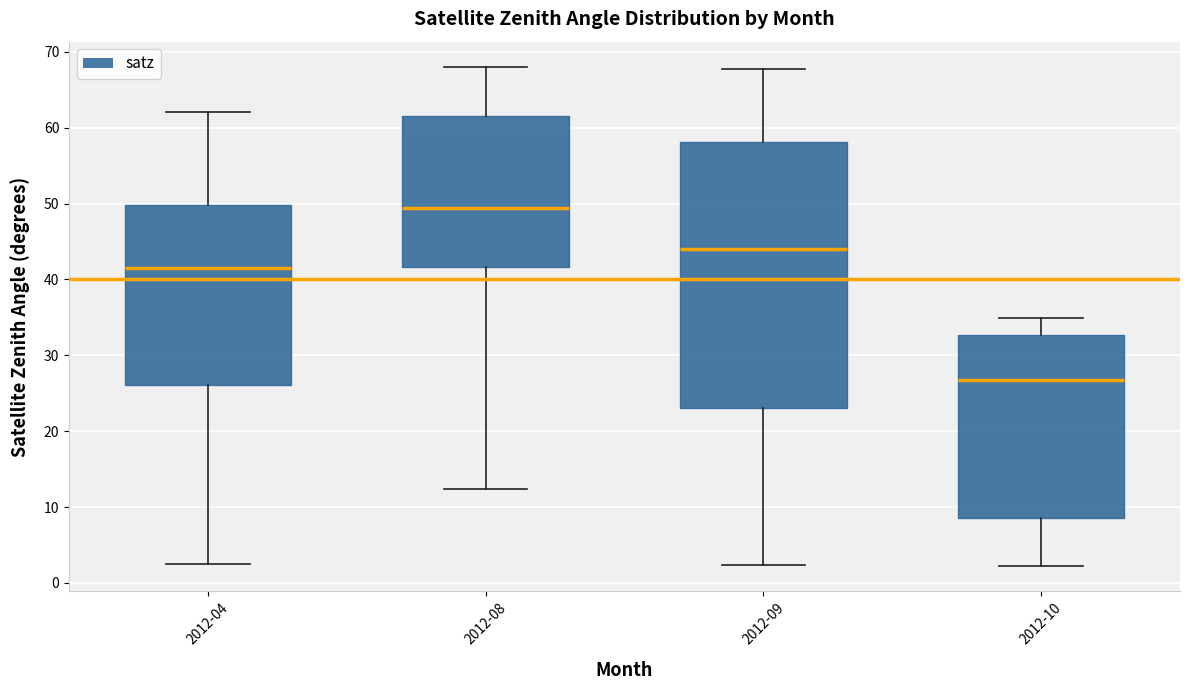

Reading left to right, transcribe this box plot: for each box, give where its median line is, the range the box spans, and where its two whiskers end, as read against the y-axis. The values are not printed on the chart, so give them approximately, as read against the axis.

2012-04: median 41, box 26 to 50, whiskers 3 to 62
2012-08: median 49, box 42 to 61, whiskers 12 to 68
2012-09: median 44, box 23 to 58, whiskers 2 to 68
2012-10: median 27, box 9 to 33, whiskers 2 to 35